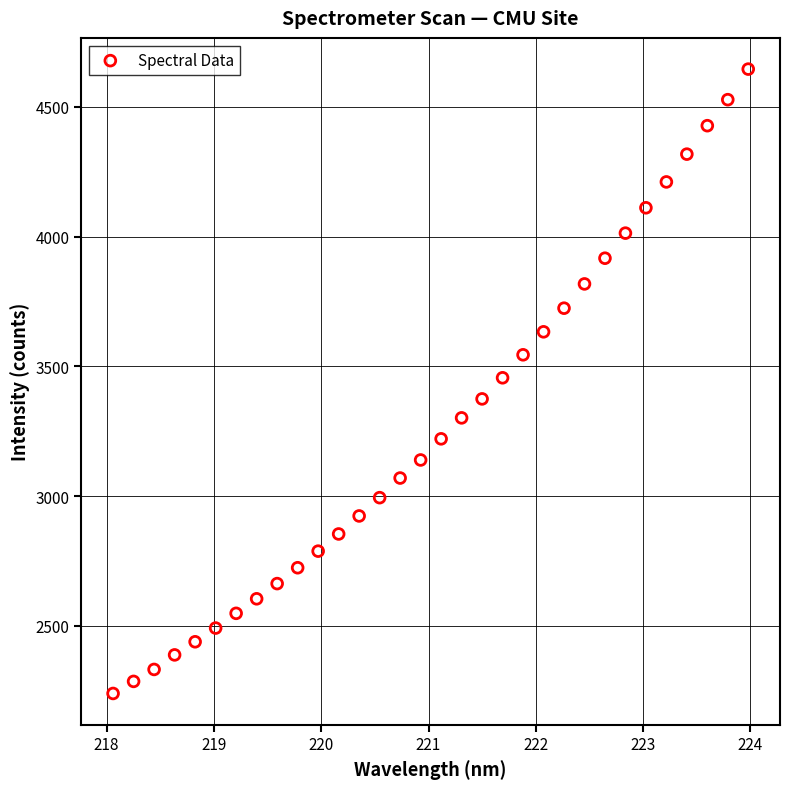

What is the range of X values (max minus min)?

5.9